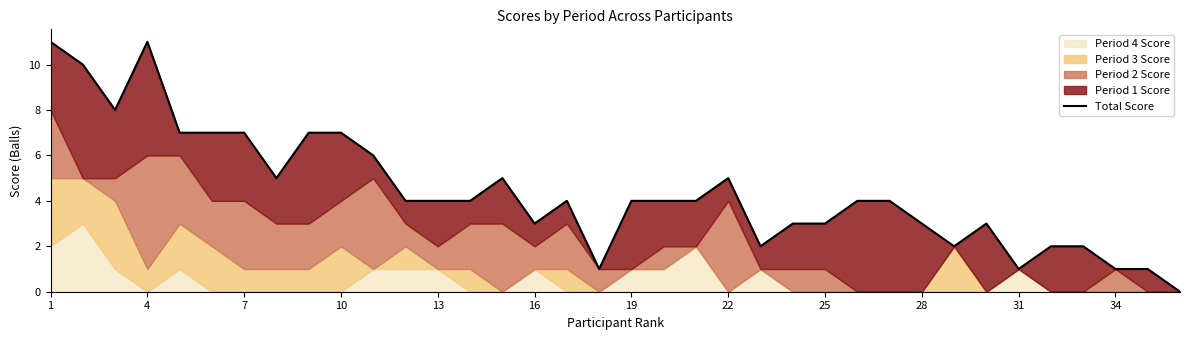

Does the chart display data point markers on the line(s)?

No